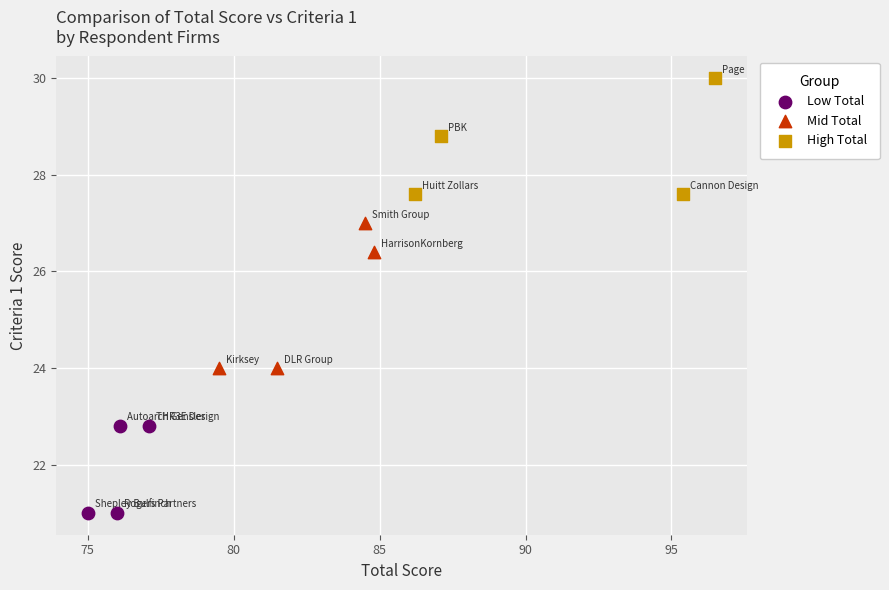

Which series reaches the minimum Y coordinate?

Low Total